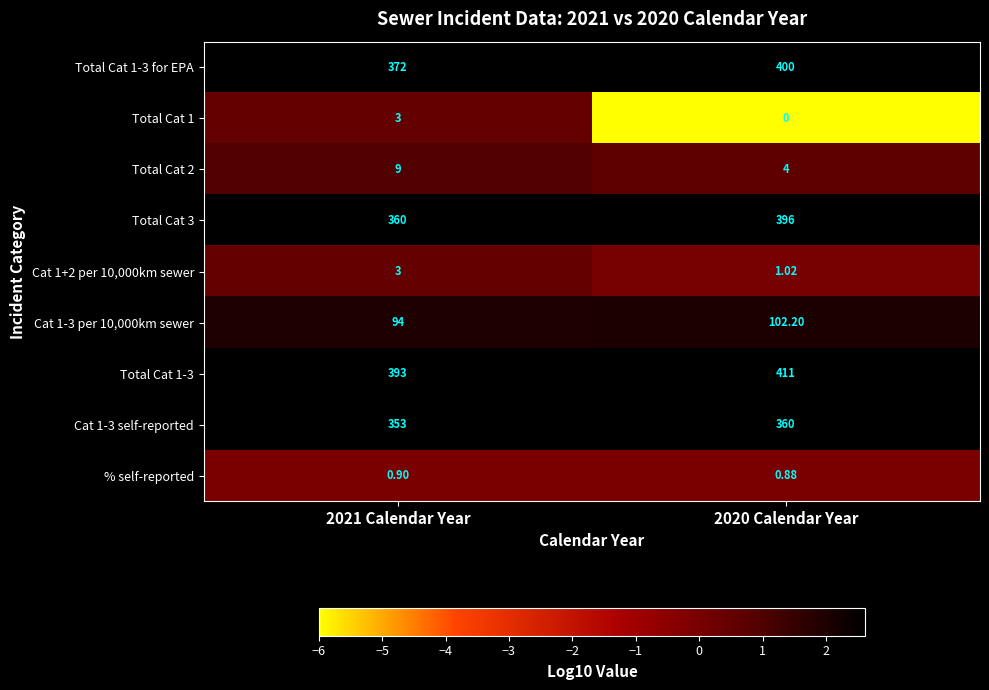

Is the value of Total Cat 1 at 2020 Calendar Year greater than the value of Total Cat 1-3 for EPA at 2021 Calendar Year?

No